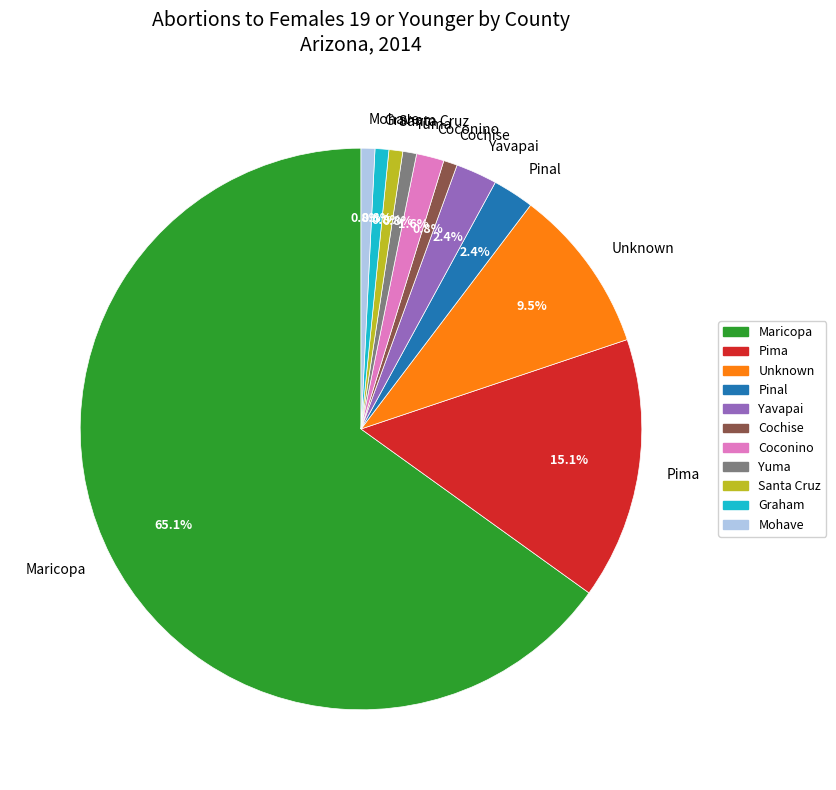

To the nearest percent, what is the combined percentage of Pima and Yuma?

16%